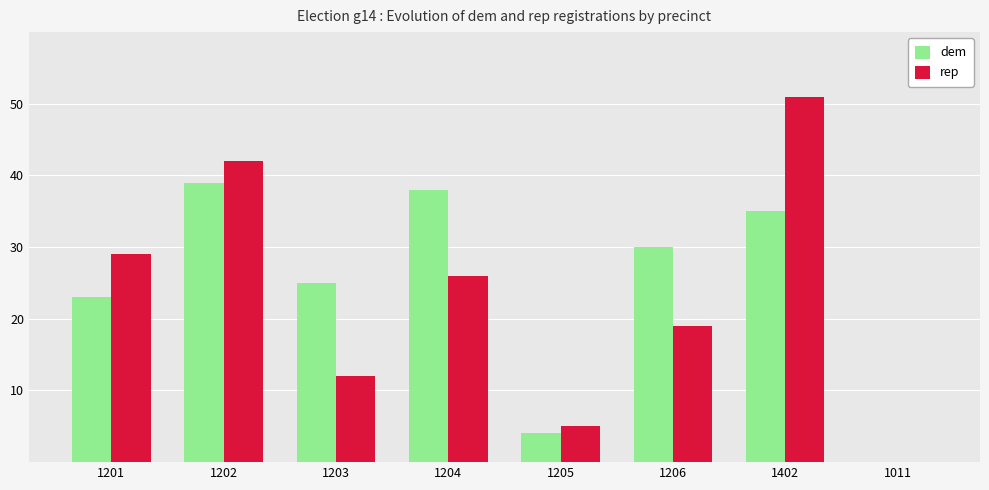

Is the value of rep at 1201 greater than the value of dem at 1202?

No